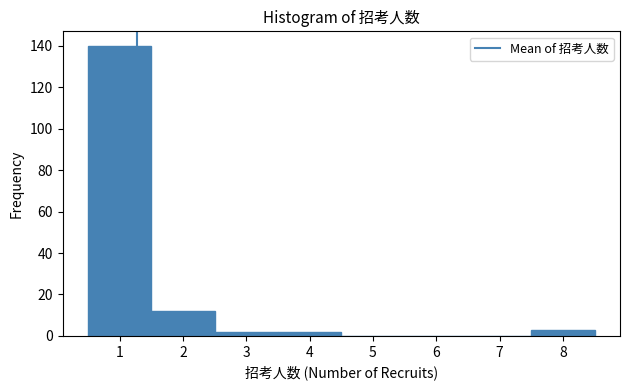

Over which range of the x-axis is the bar tallest?

0.5 to 1.5